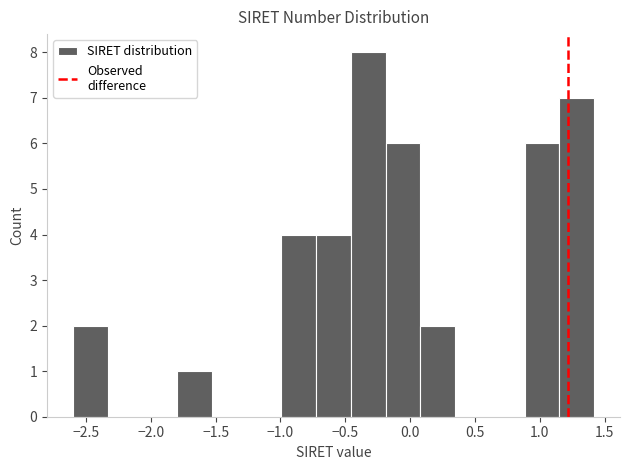

Over which range of the x-axis is the bar tallest?

-0.45 to -0.20